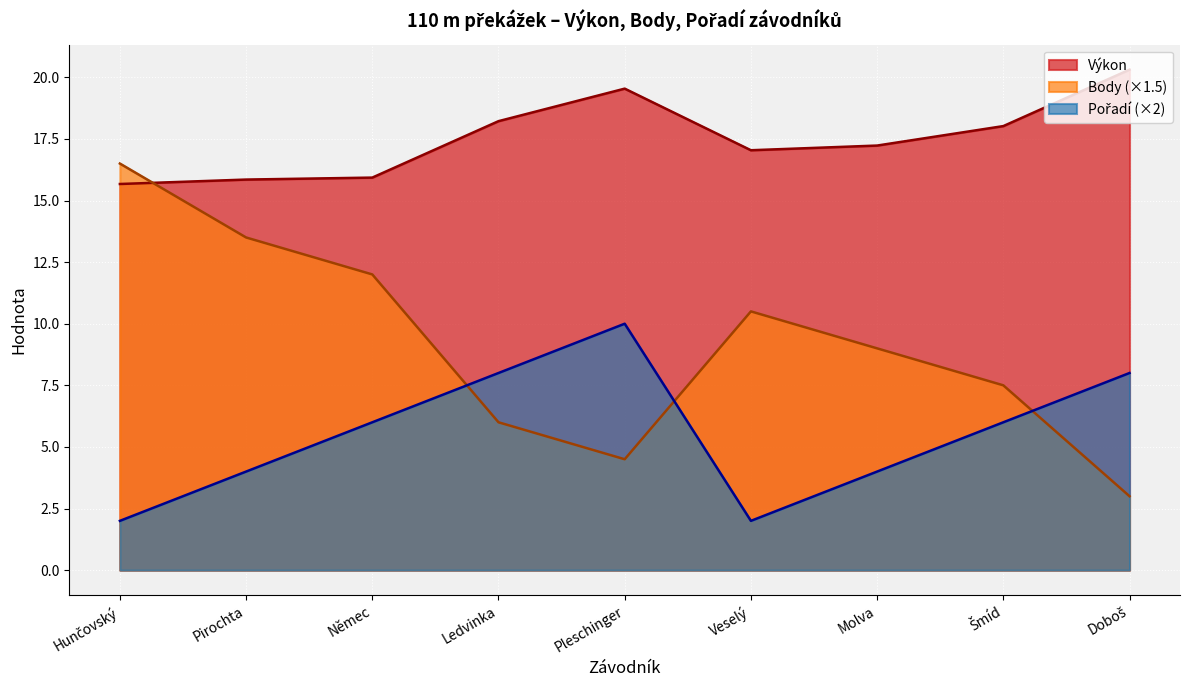

List the labels in order of Pořadí value, smallest first.

Hunčovský, Veselý, Pirochta, Molva, Němec, Šmíd, Ledvinka, Doboš, Pleschinger